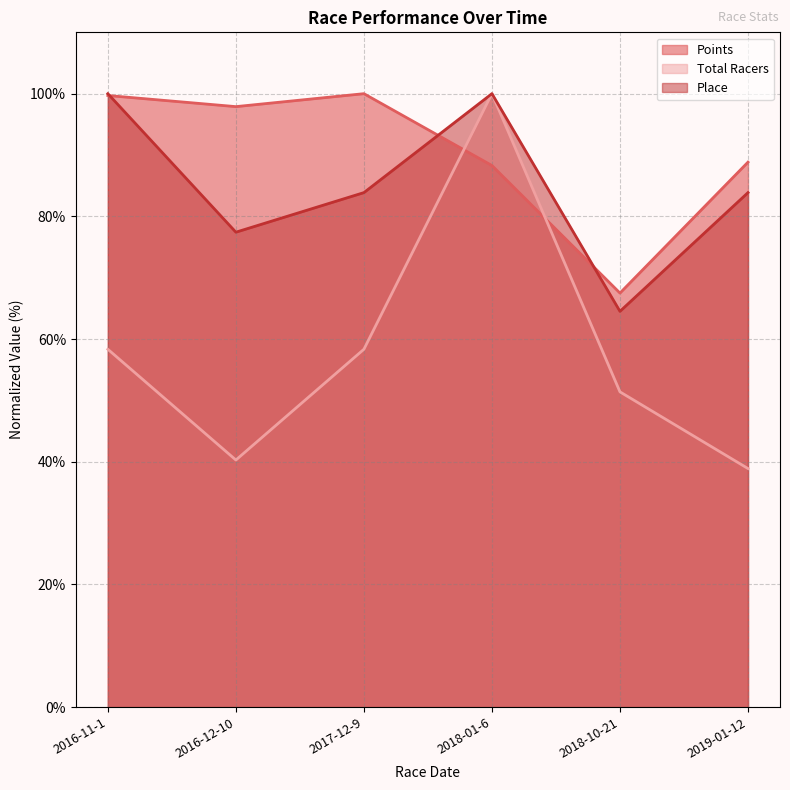

Is the value of Points at 2016-11-1 greater than the value of Total Racers at 2018-10-21?

Yes